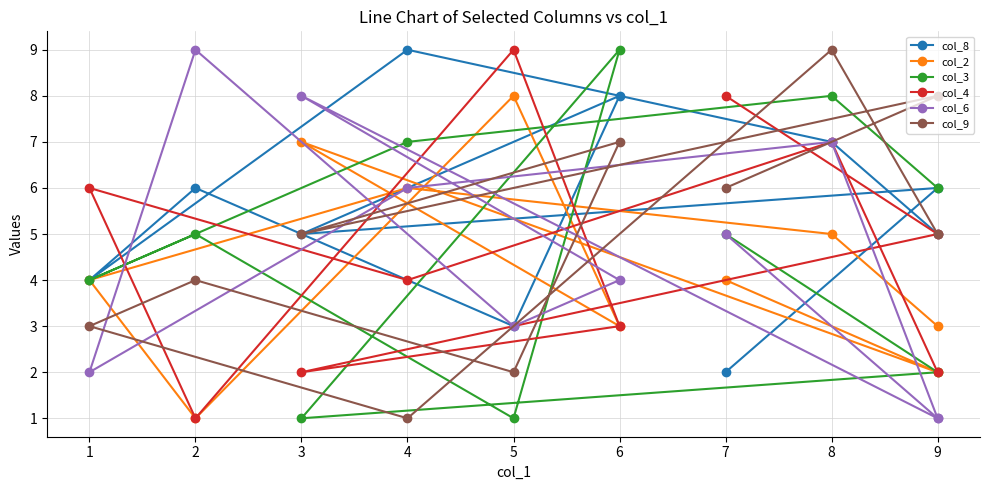

What is the lowest value of the col_3 series?

1